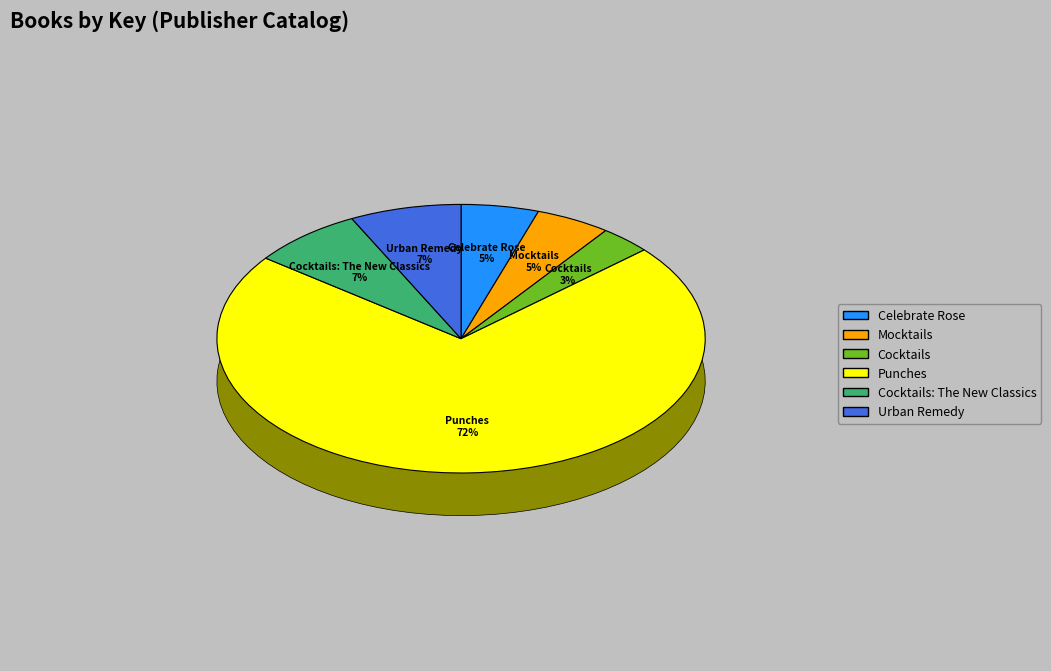

How many slices are in this pie chart?

6